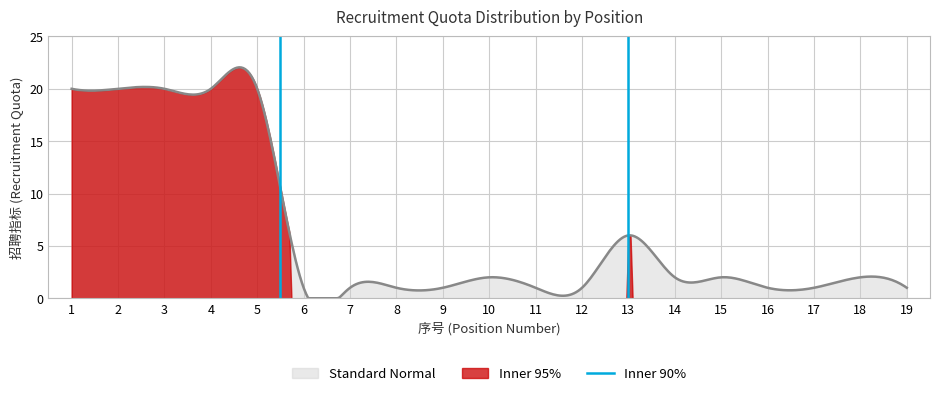

How many lines are shown in the chart?

1